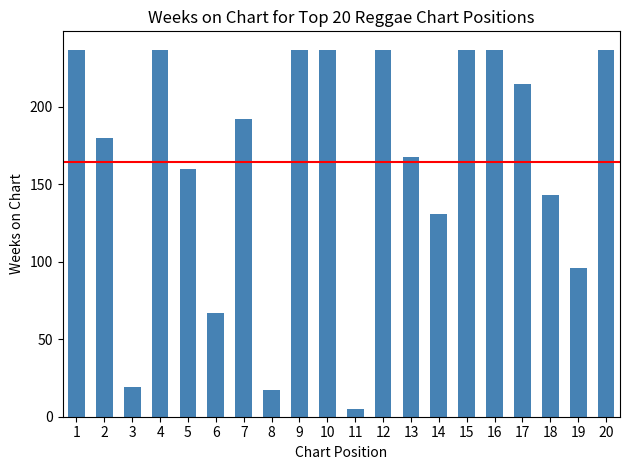

What is the difference between the values at 19 and 20?

141